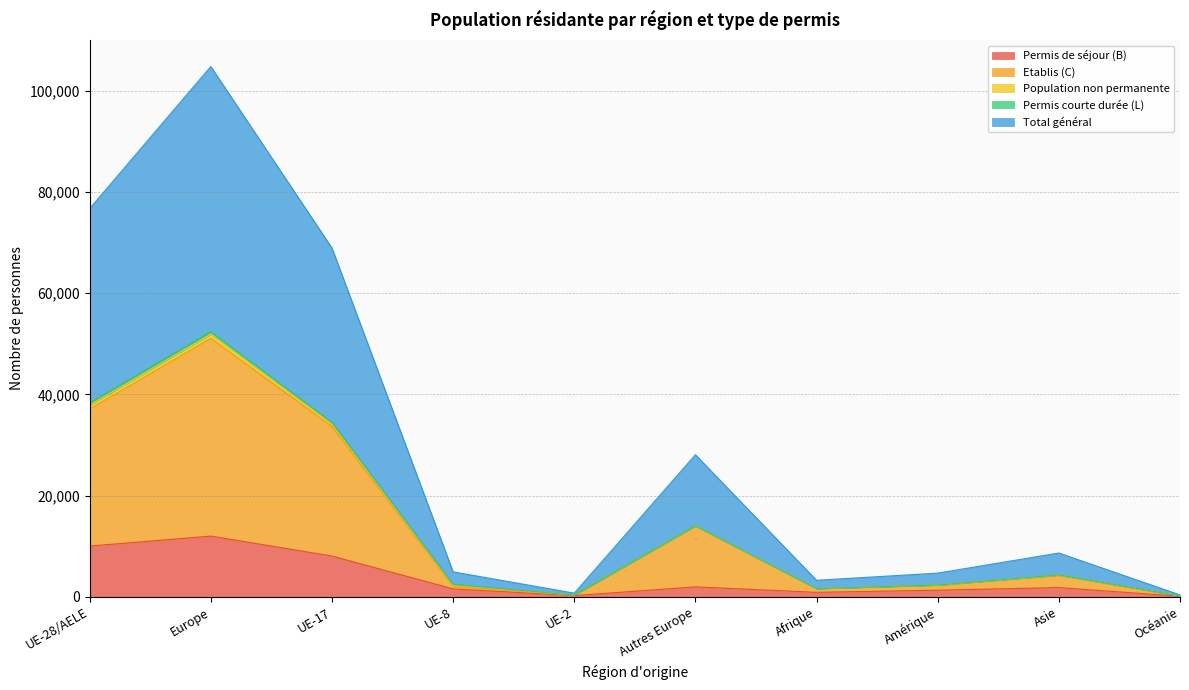

What is the maximum value for Permis de séjour (B)?

12010